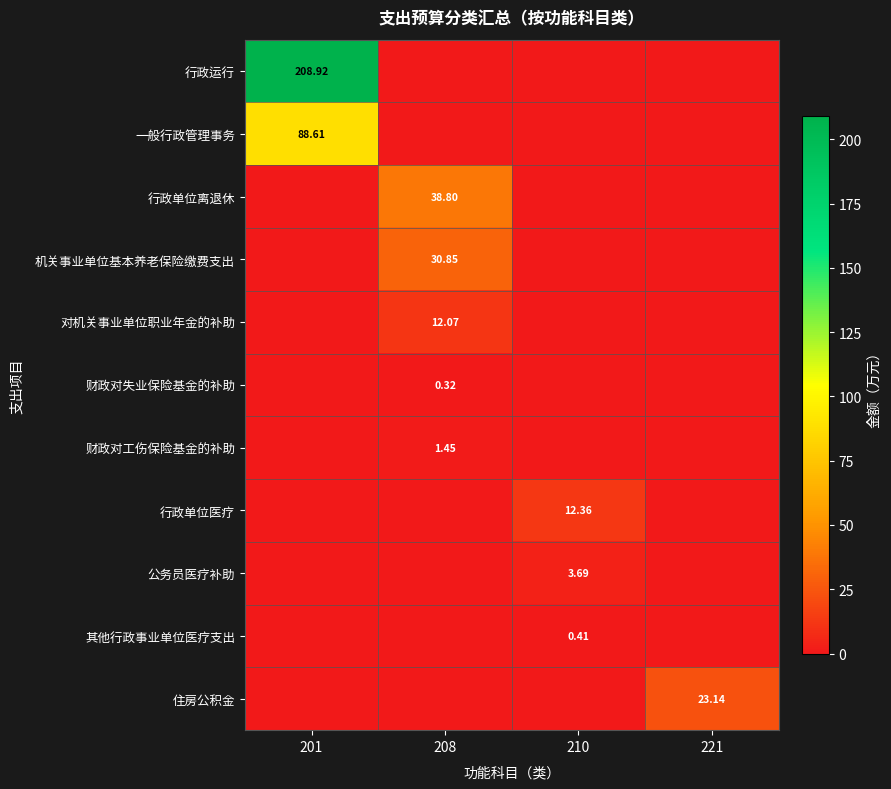

What is the total value across all series at 208?

83.5